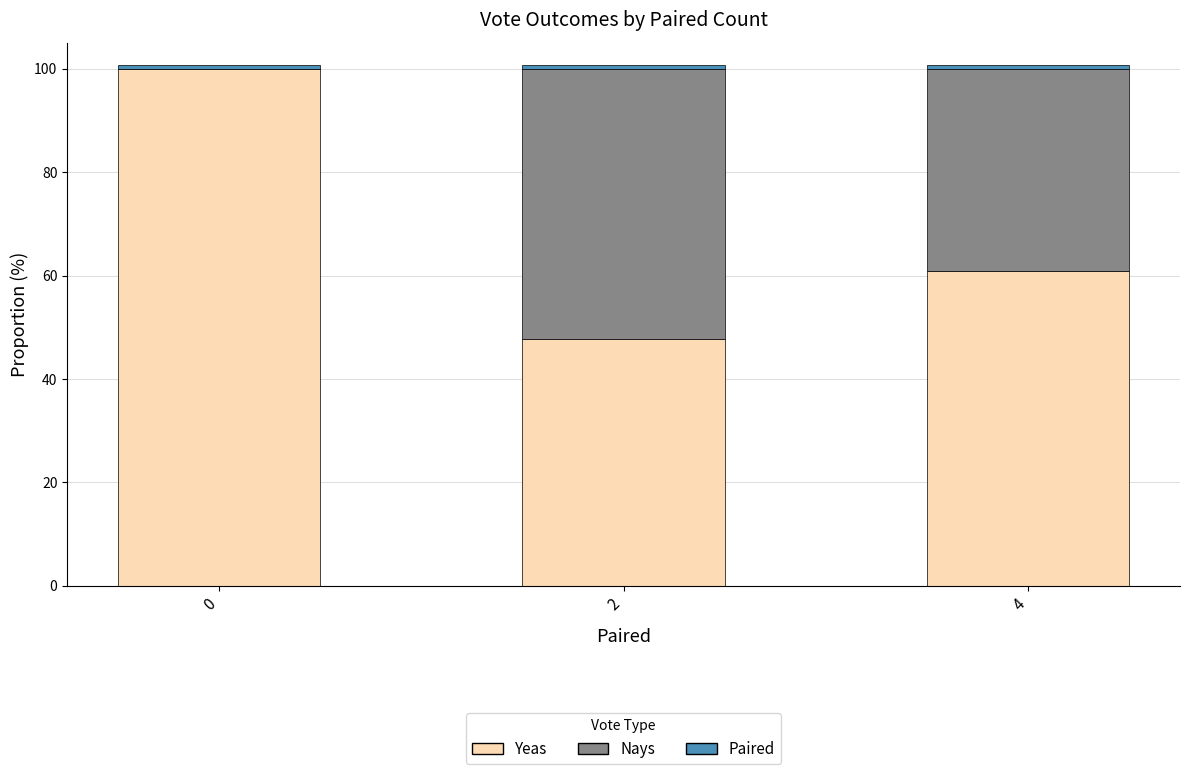

Is it true that Yeas equals 100.0 at 0?

True